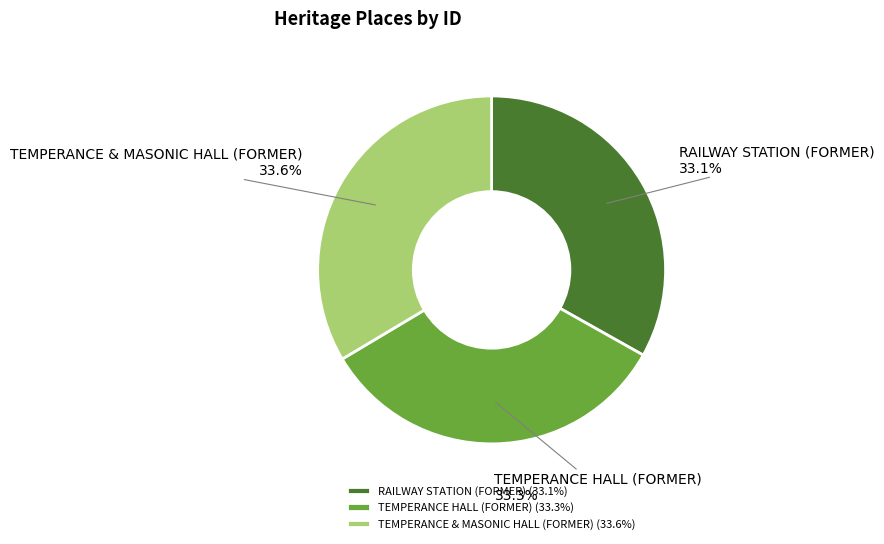

True or false: RAILWAY STATION (FORMER) accounts for 44% of the total.

False